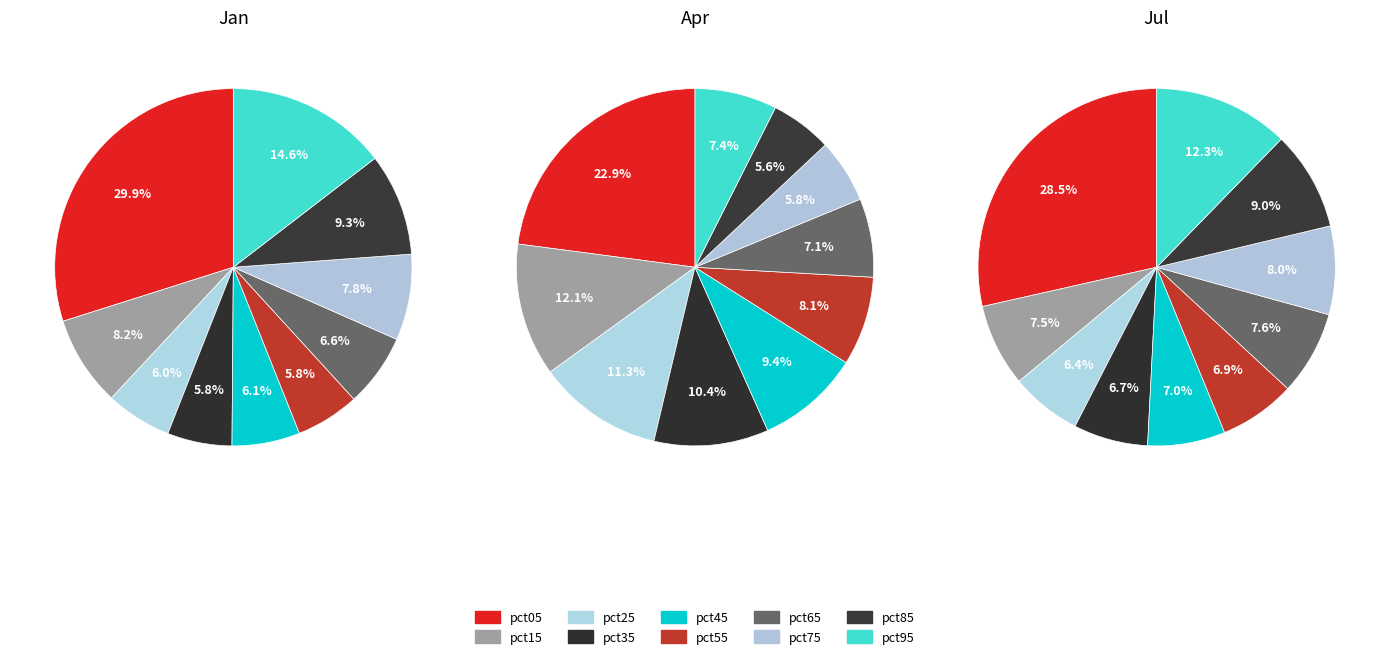

To the nearest percent, what is the combined percentage of pct65 and pct25?

18%